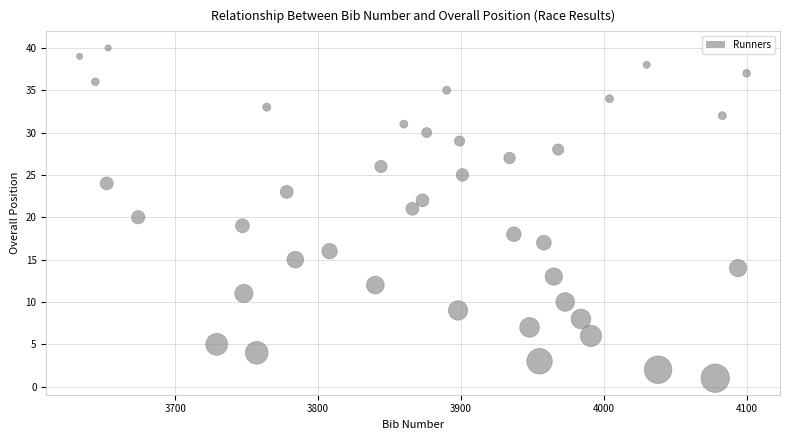

What is the range of Y values (max minus min)?

39